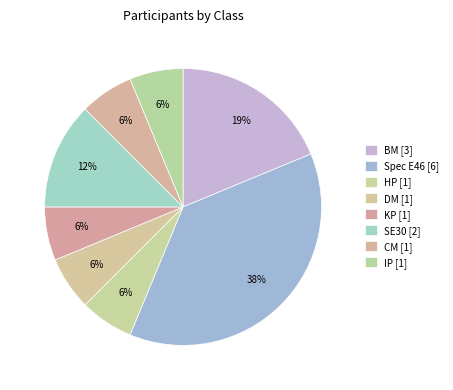

How many segments does this pie chart have?

8